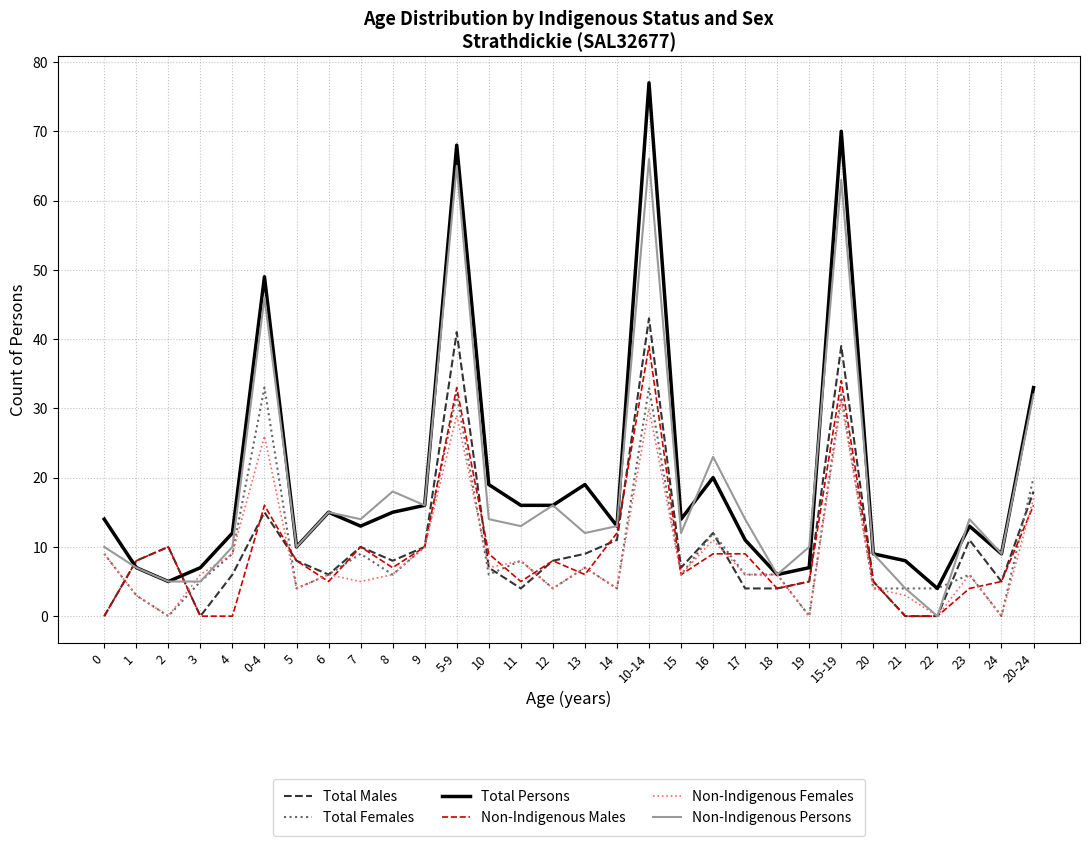

Is the value of Total Persons at 1 greater than the value of Non-Indigenous Males at 10-14?

No